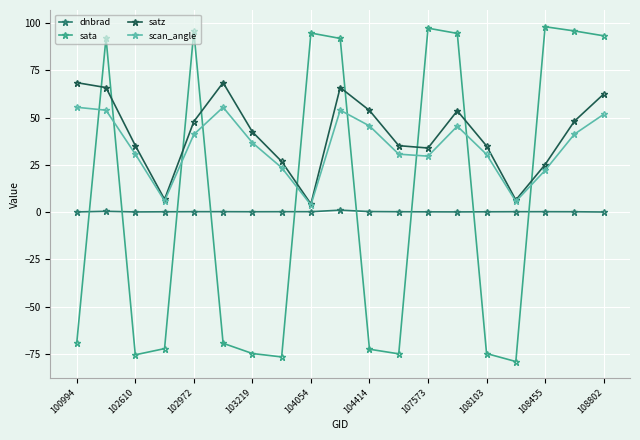

How many lines are shown in the chart?

4